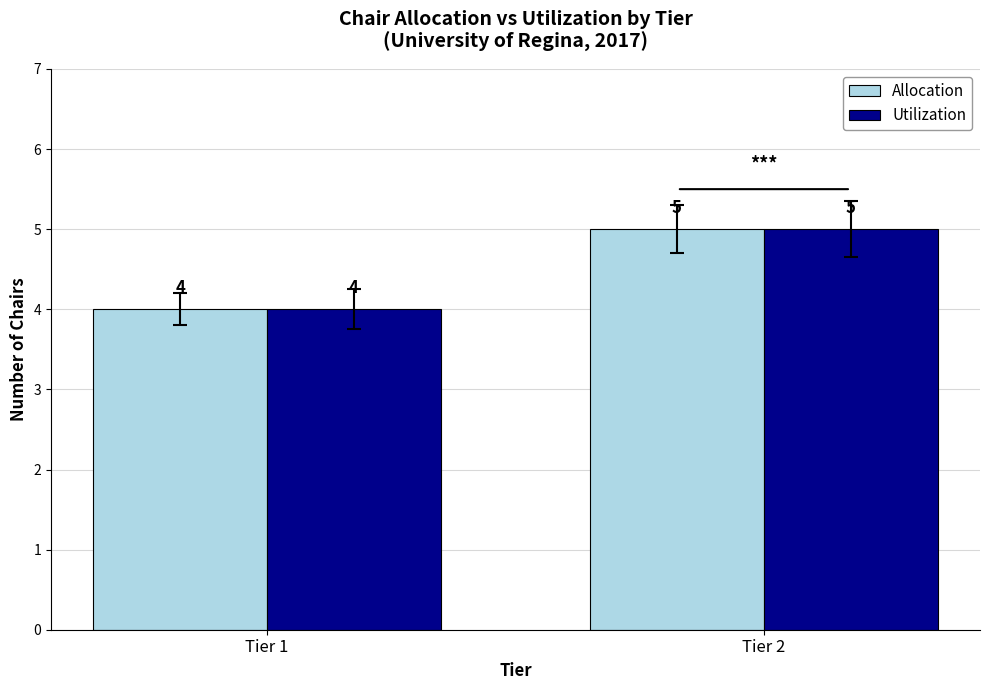

What is the sum of the Allocation values at Tier 2 and Tier 1?

9